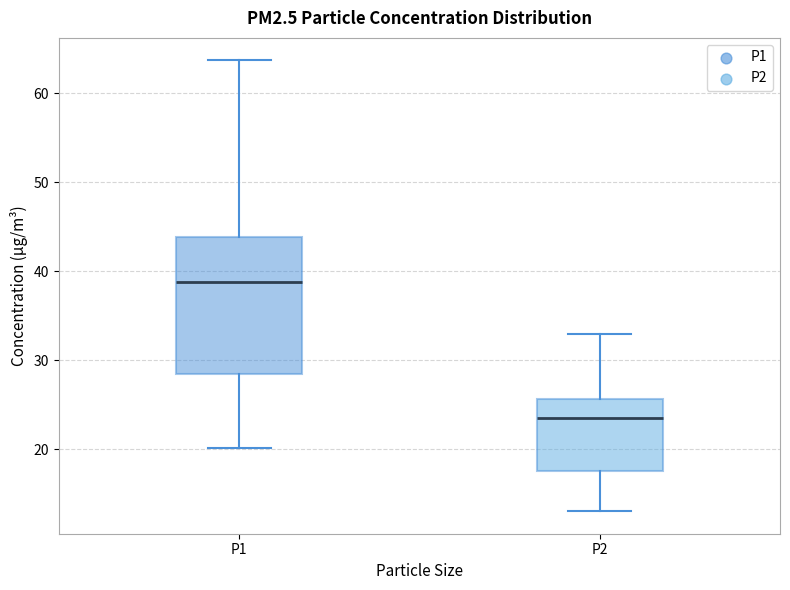

Where is the upper edge of the box for P2 on the y-axis? The values are not printed on the chart, so give them approximately, as read against the axis.

26